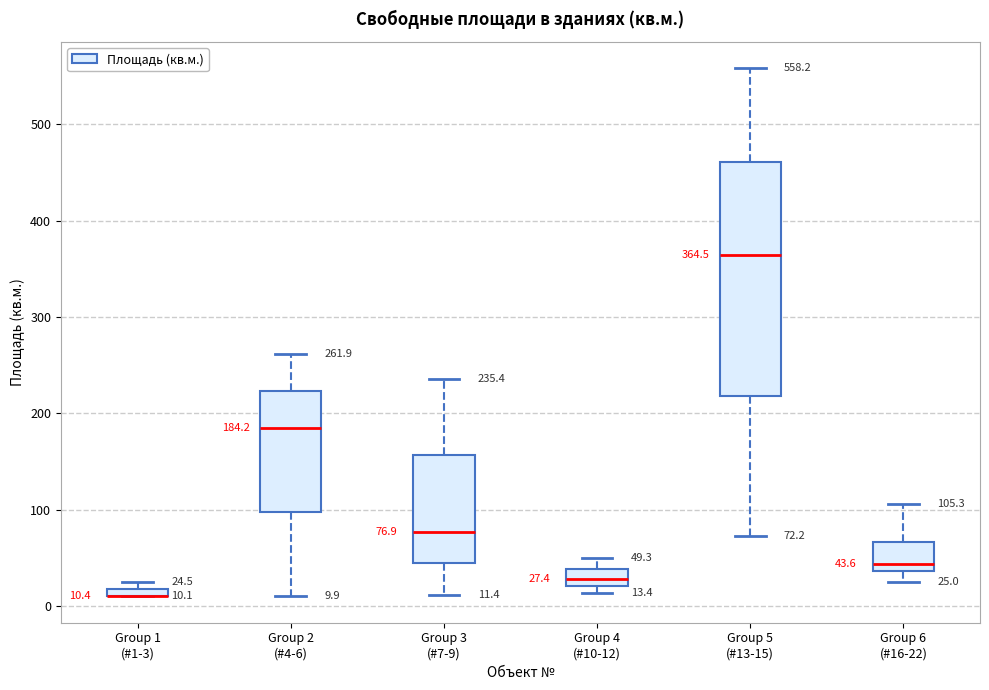

Which box is the tallest, from its lower edge to its upper edge?

Group 5 (#13-15)